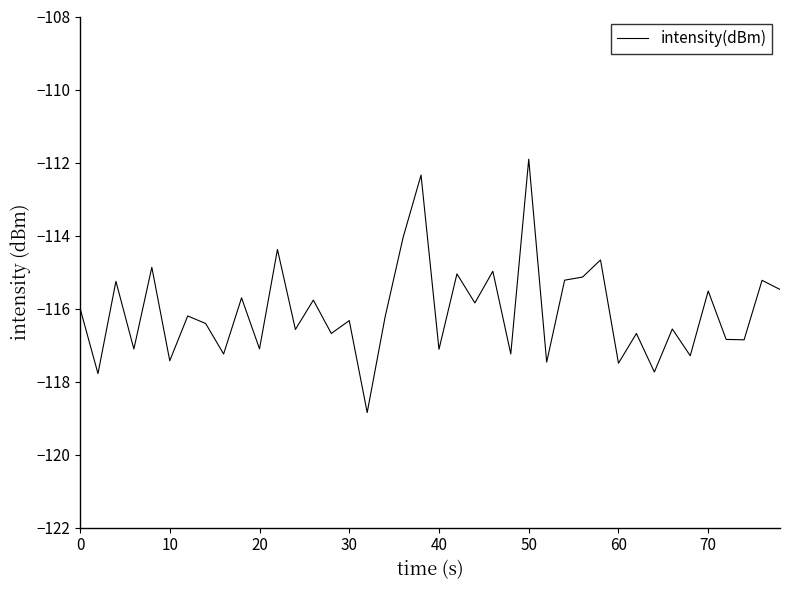

What is the greatest value displayed?

-111.9